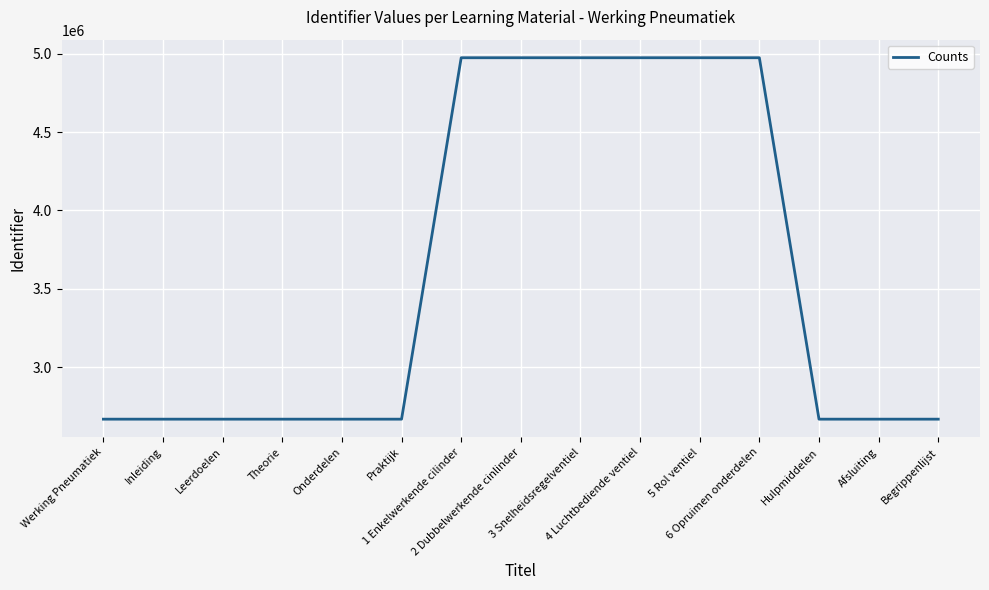

What is the difference between the maximum and minimum values?

2306979